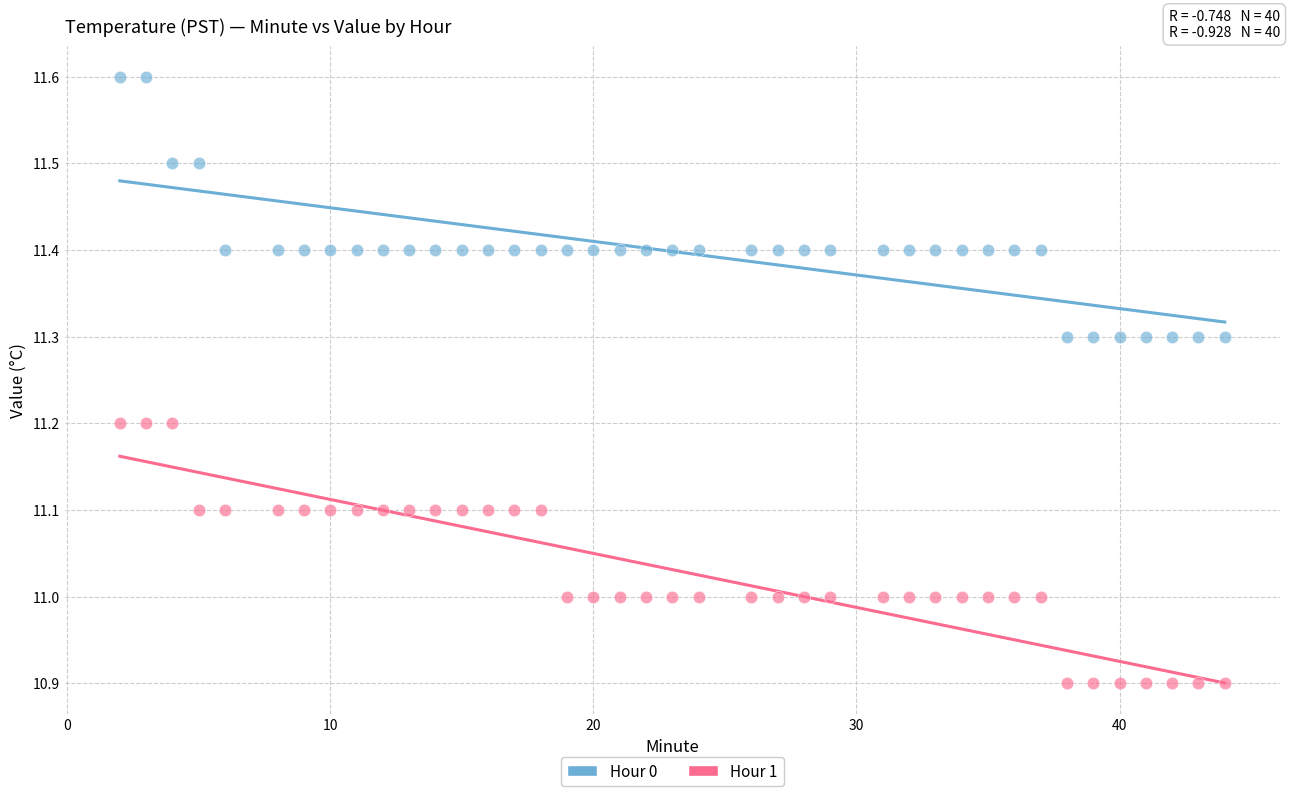

Across all data points, what is the range of X values (max minus min)?

42.0